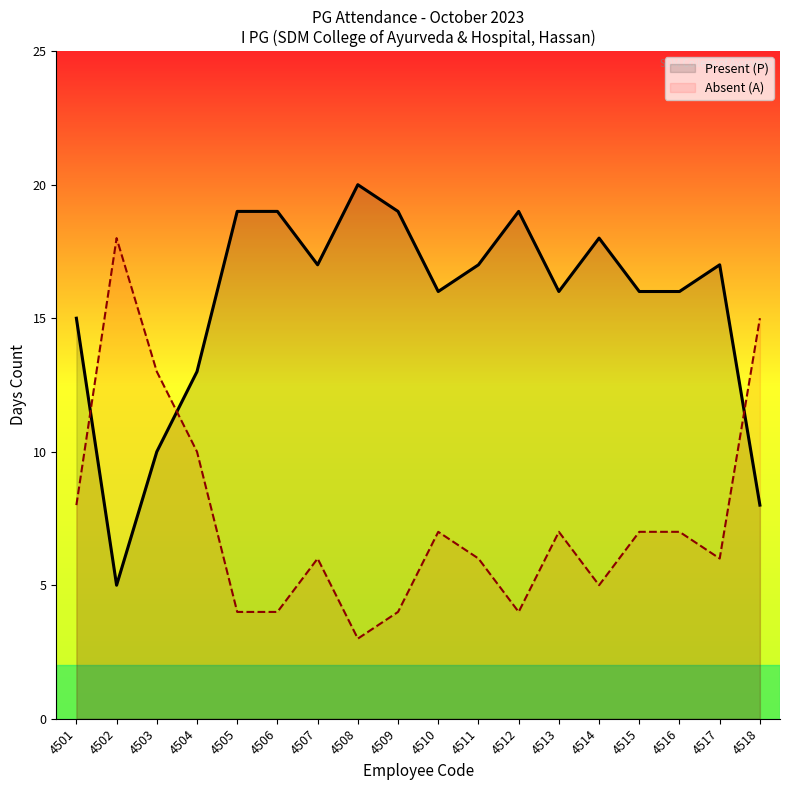

Which series has the largest total across all categories?

Present (P)